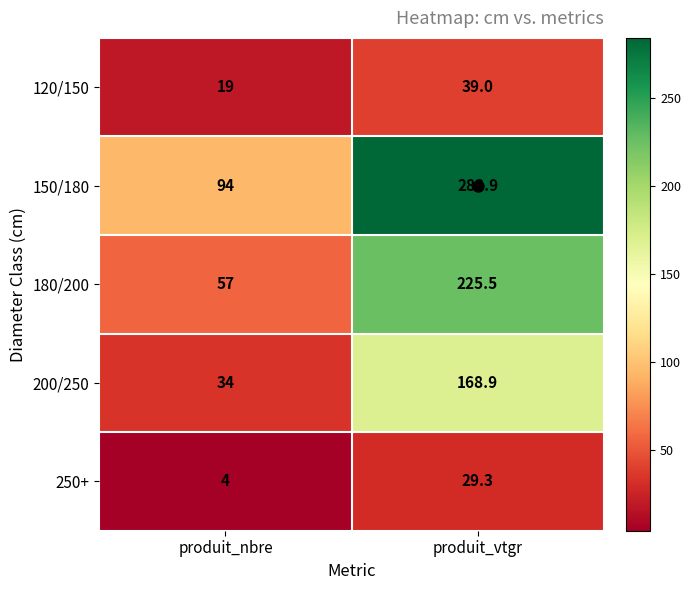

At produit_nbre, list the series in order from smallest to largest.

250+, 120/150, 200/250, 180/200, 150/180